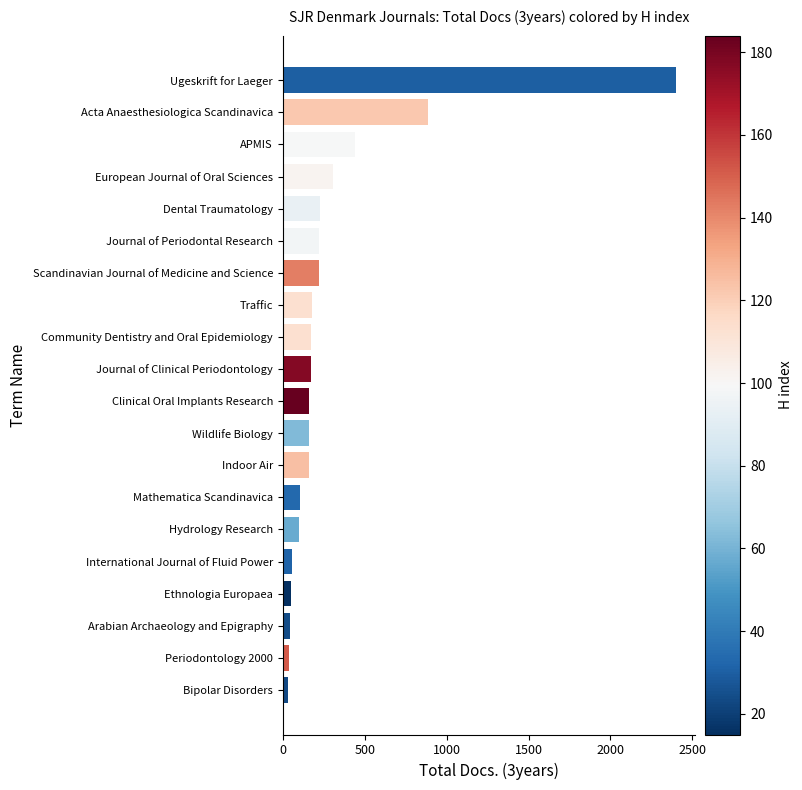

How many distinct data groups are displayed?

1